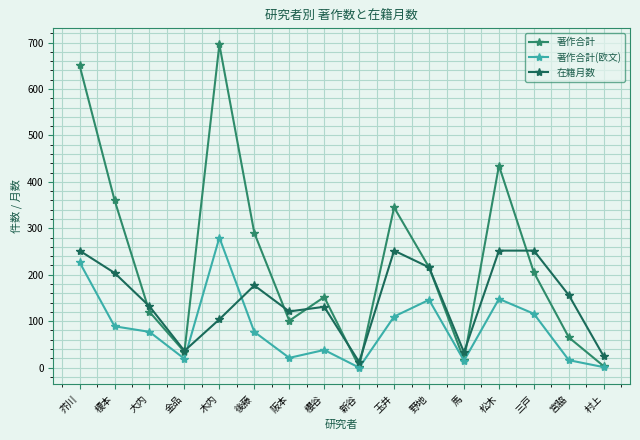

What is the label of the 9th point from the left?

新谷